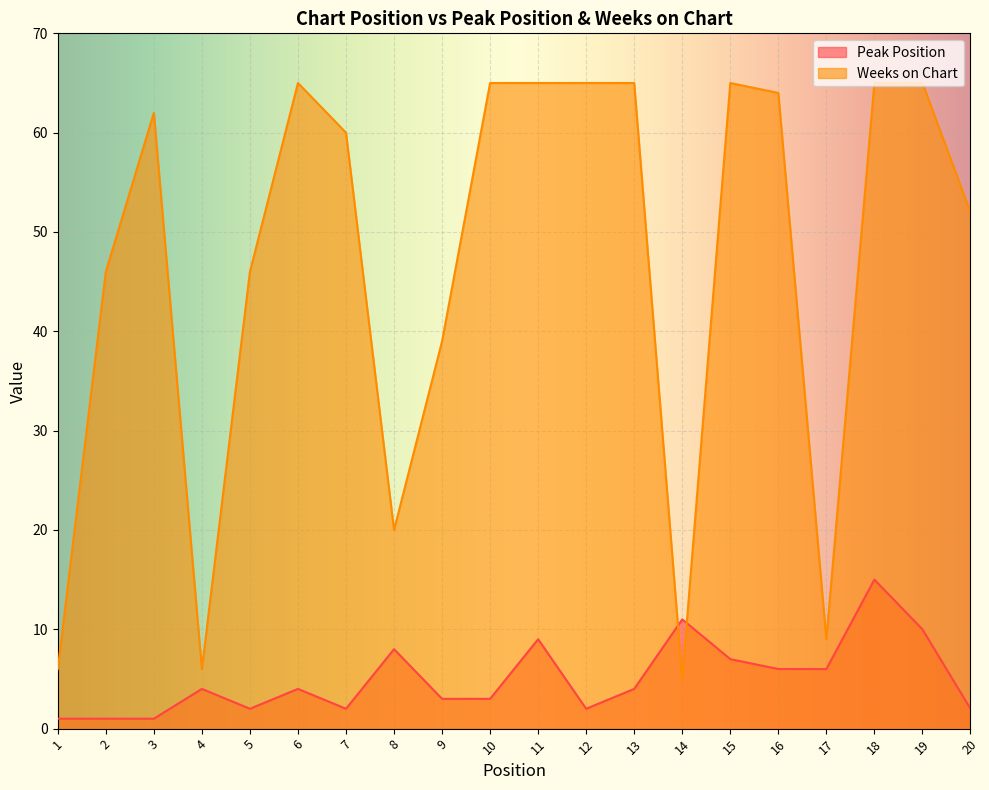

At which category does Peak Position reach its first local valley?

5